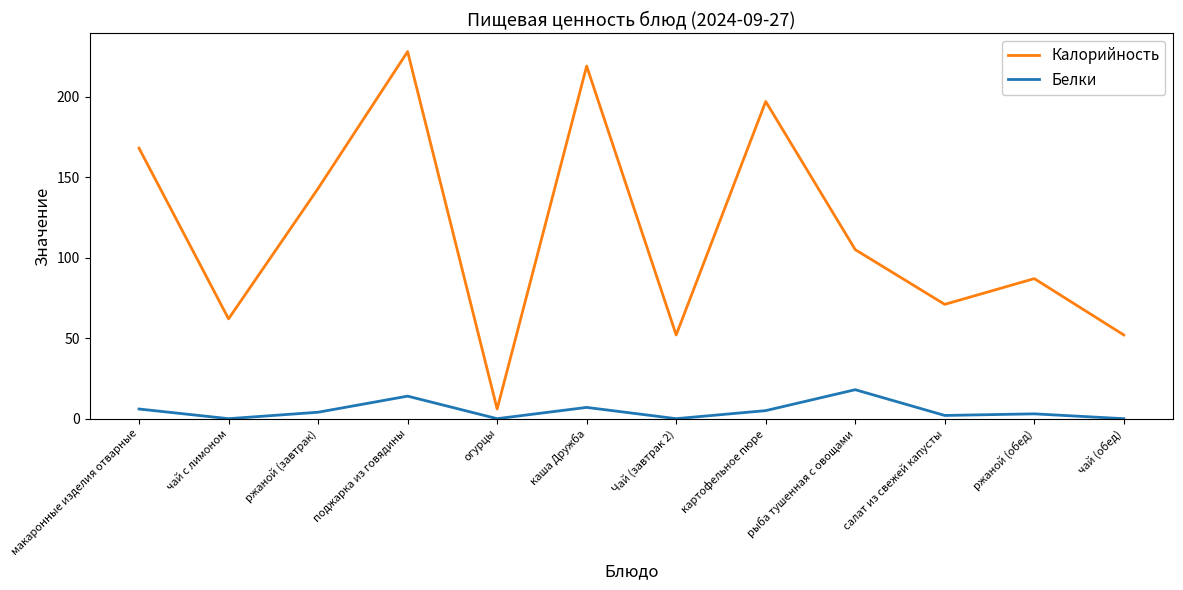

List the series in order of their peak value, lowest first.

Белки, Калорийность